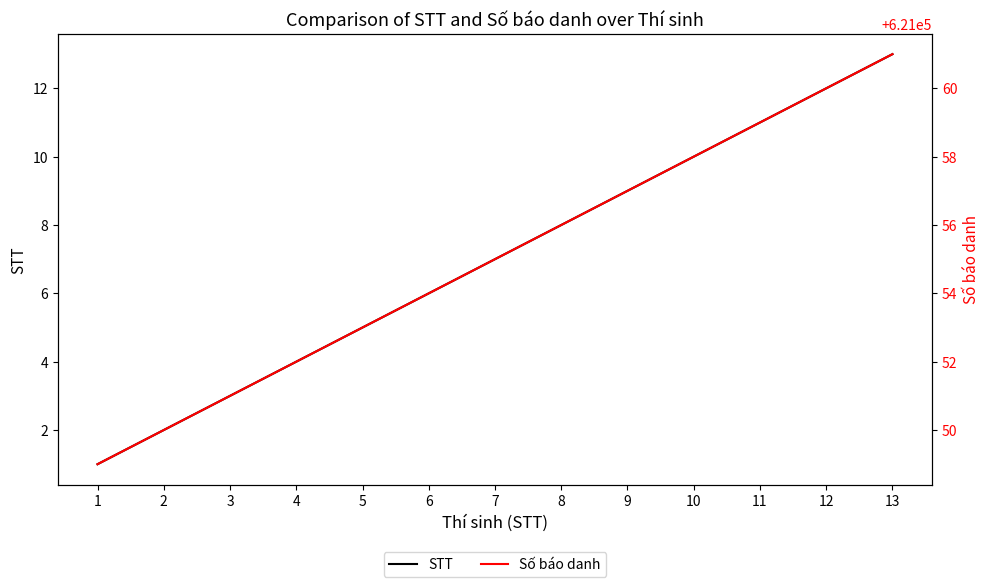

What is the average value of the STT series?

7